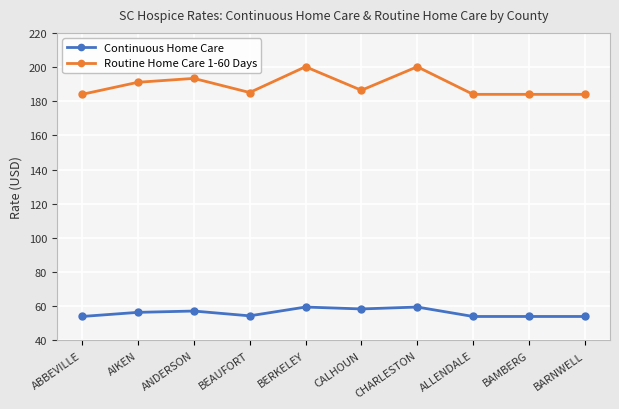

What is the label of the 9th point from the right?

AIKEN